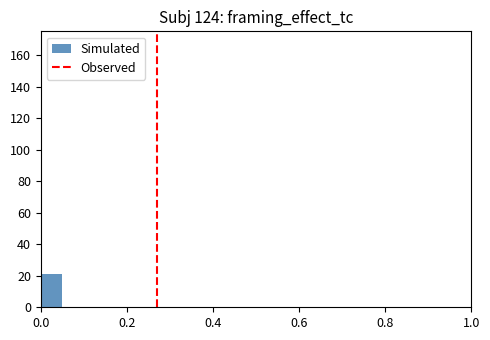

Around what value on the x-axis is the tallest bar? Give the approximate position of its centre, as read against the axis.

0.02